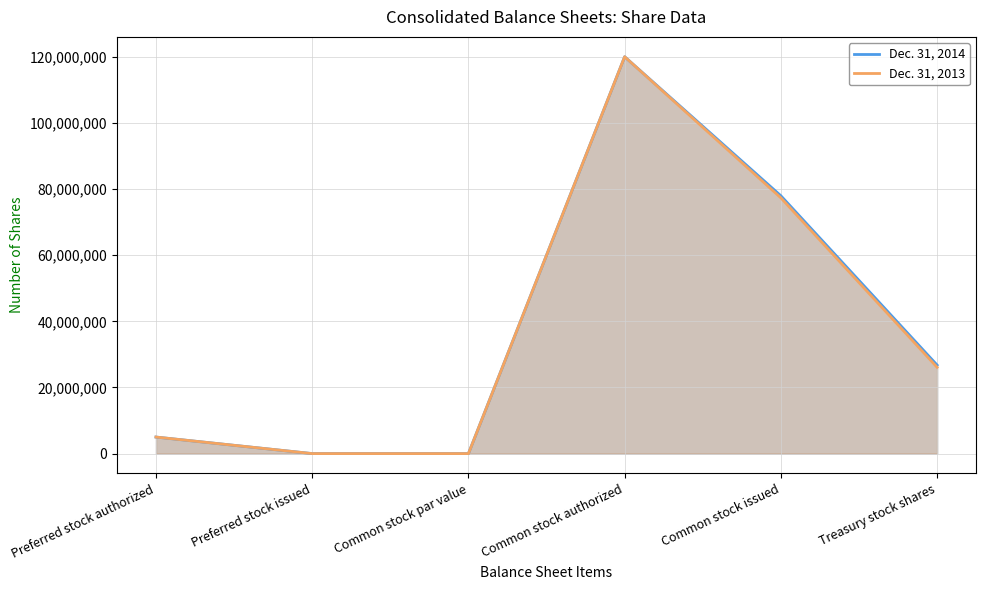

What is the highest value of the Dec. 31, 2013 series?

120000000